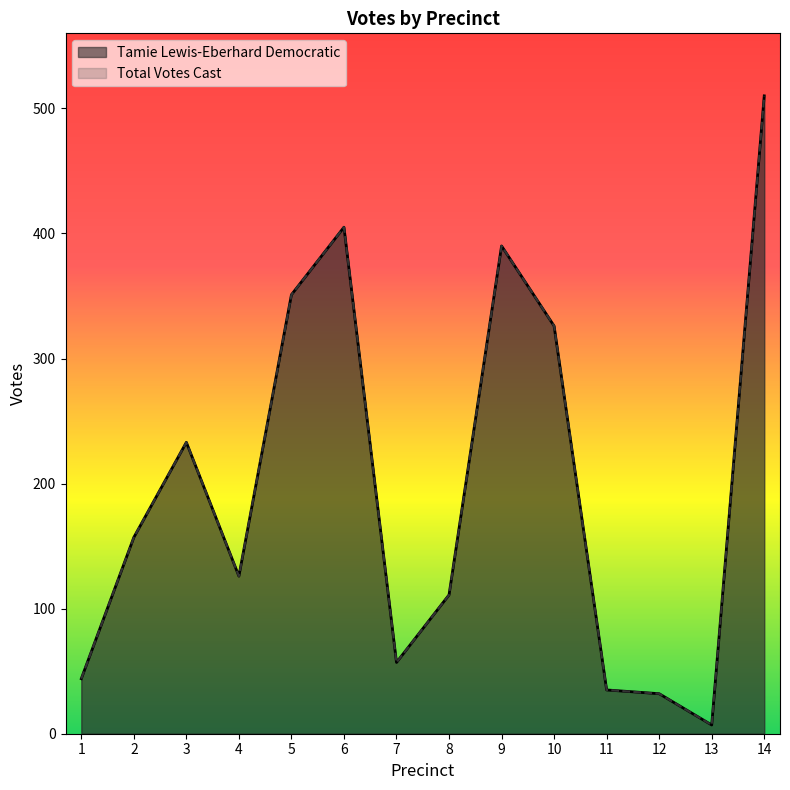

True or false: Tamie Lewis-Eberhard Democratic and Total Votes Cast cross at least once.

False